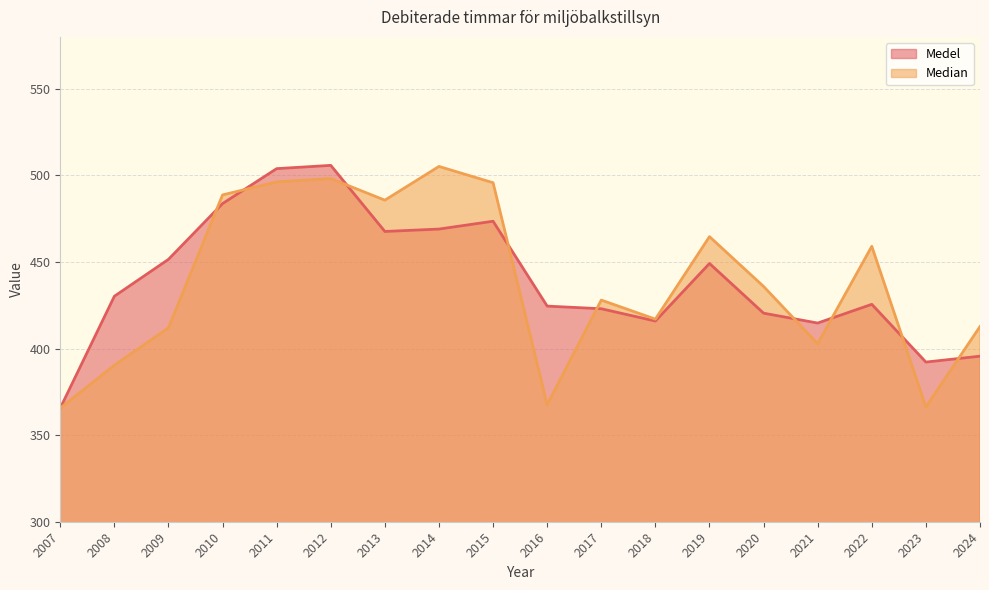

Between which two adjacent categories do Median and Medel first intersect?

2009 and 2010